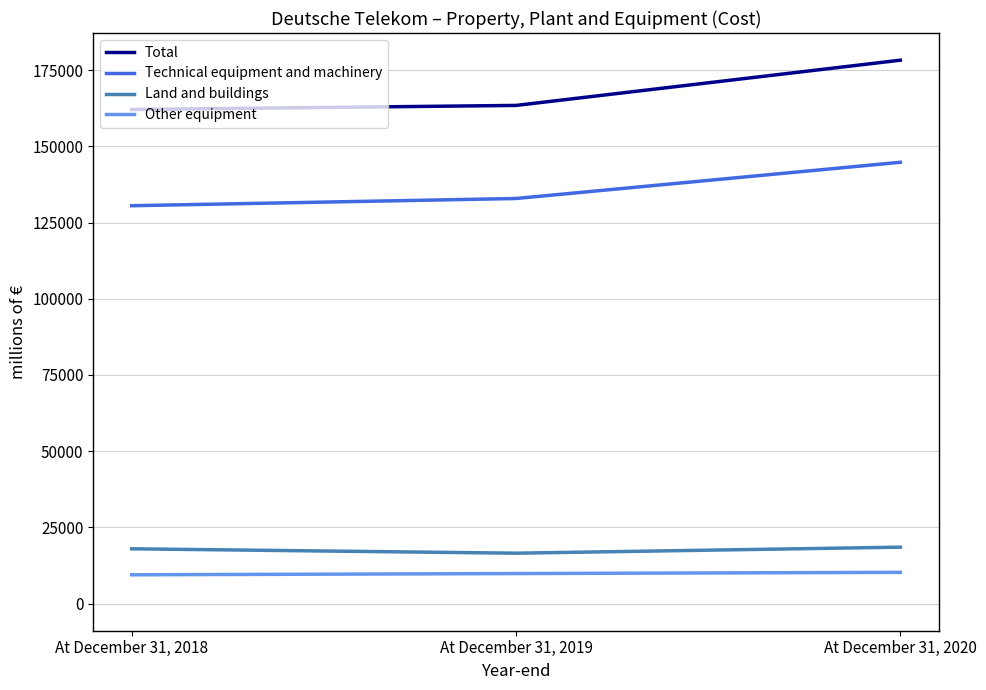

Is it true that Other equipment equals 10244 at At December 31, 2020?

True